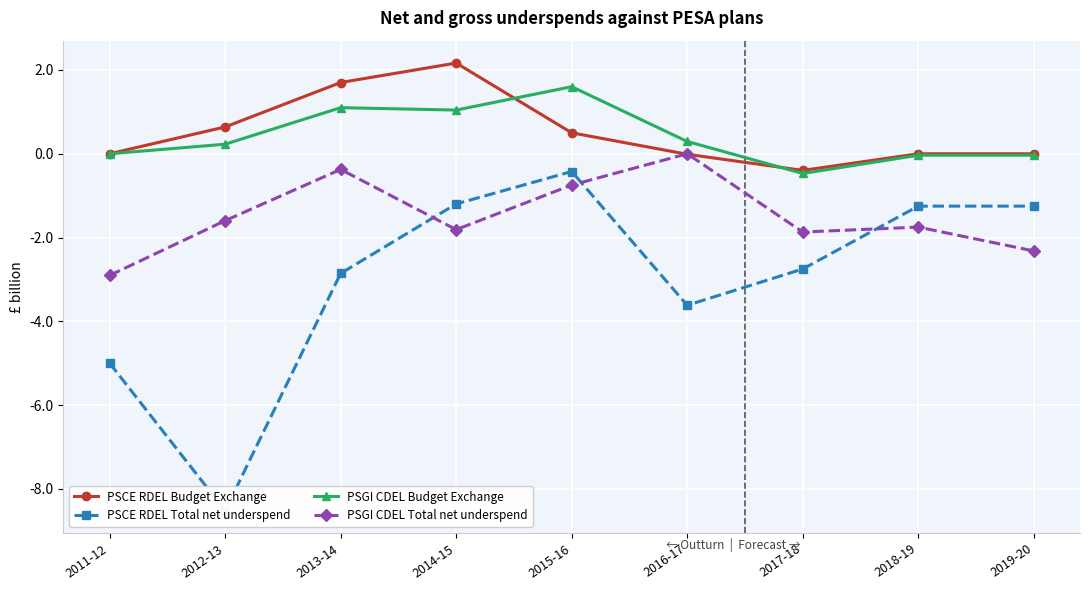

True or false: PSCE RDEL Total net underspend has a value of -0.7 at 2015-16.

False